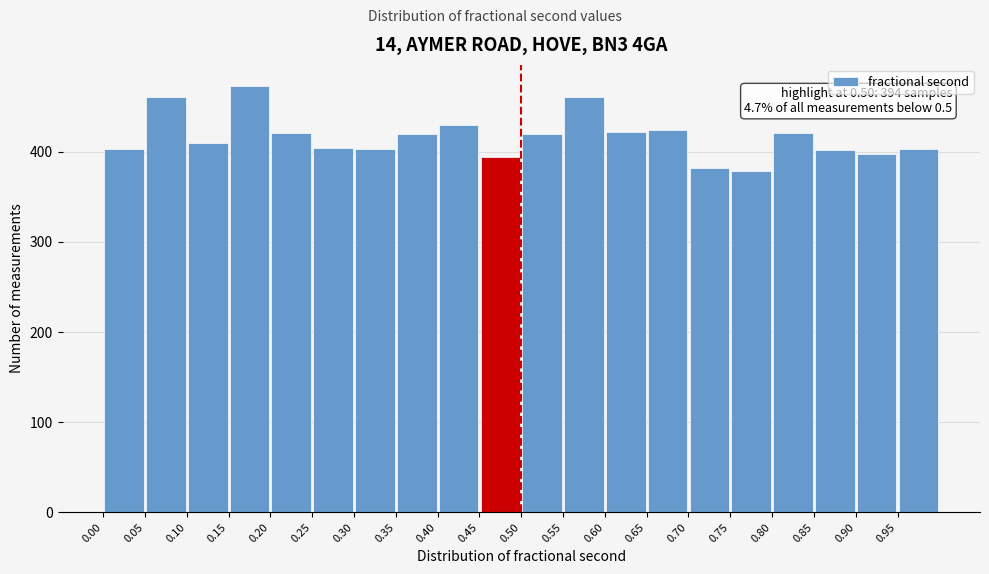

Over which range of the x-axis is the bar tallest?

0.15 to 0.20